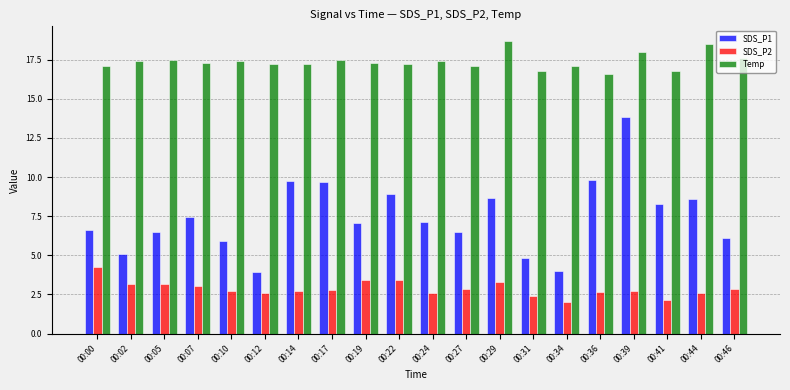

Rank the series by their maximum value, from lowest to highest.

SDS_P2, SDS_P1, Temp